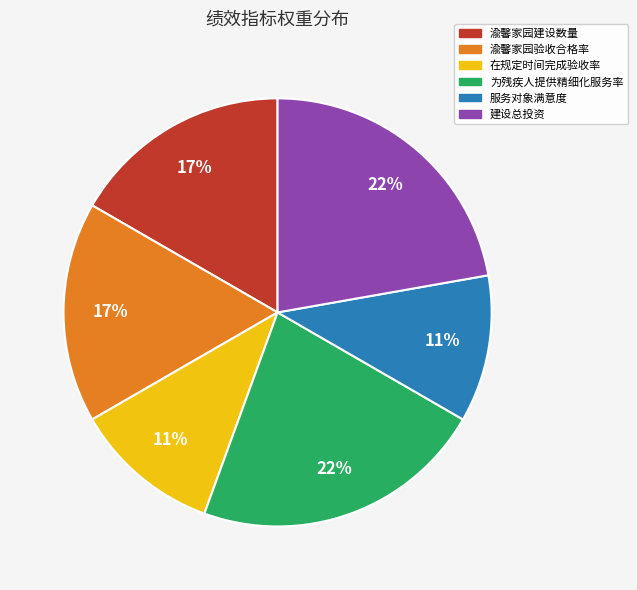

Do 建设总投资 and 渝馨家园验收合格率 together represent more than half of the pie?

No